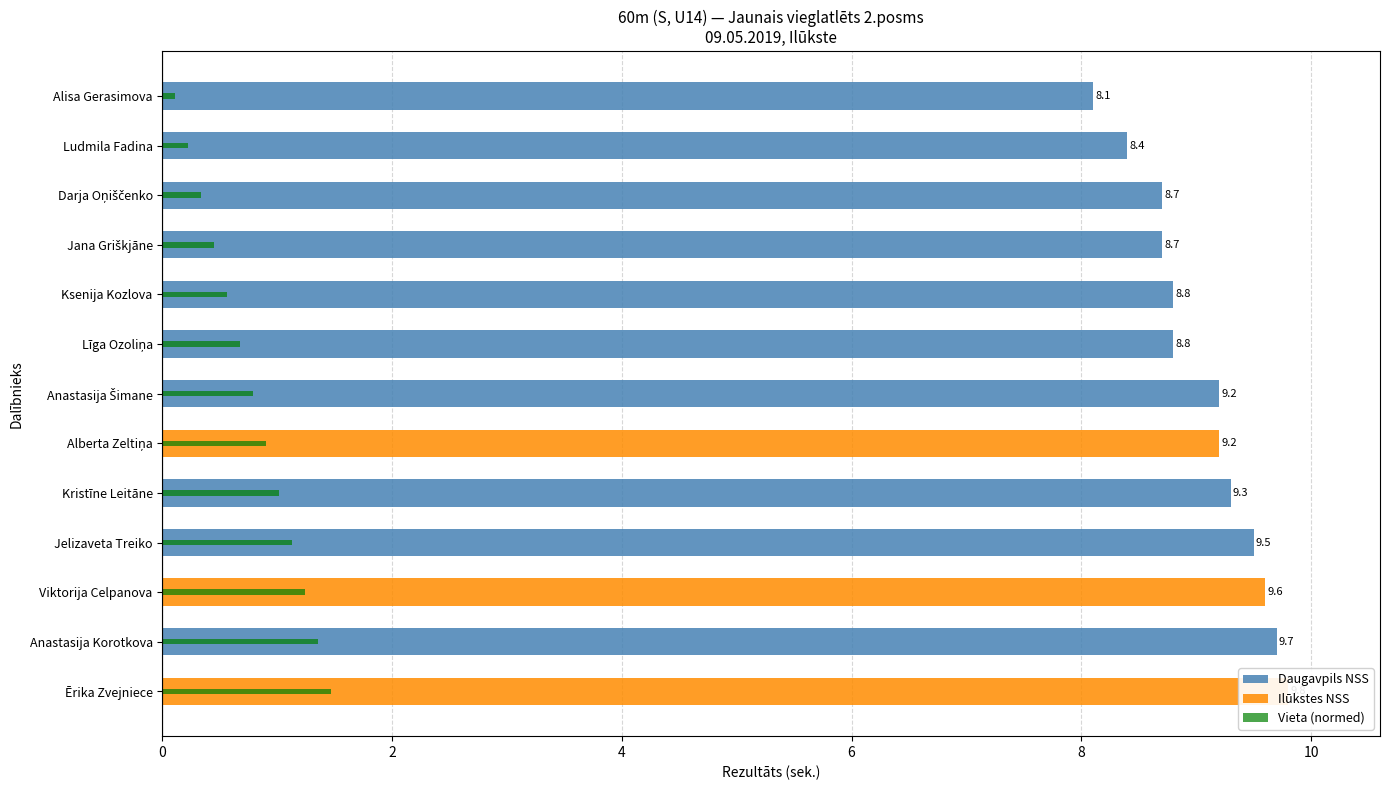

Is it true that Vieta (normed) equals 0.7 at Jana Griškjāne?

False